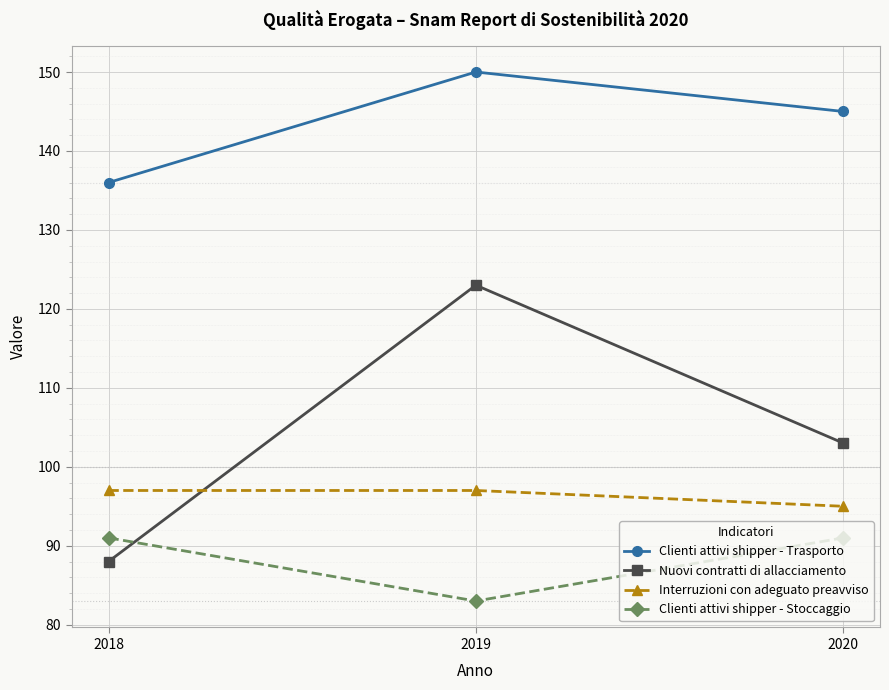

What is the difference between the highest and lowest values at 2018?

48